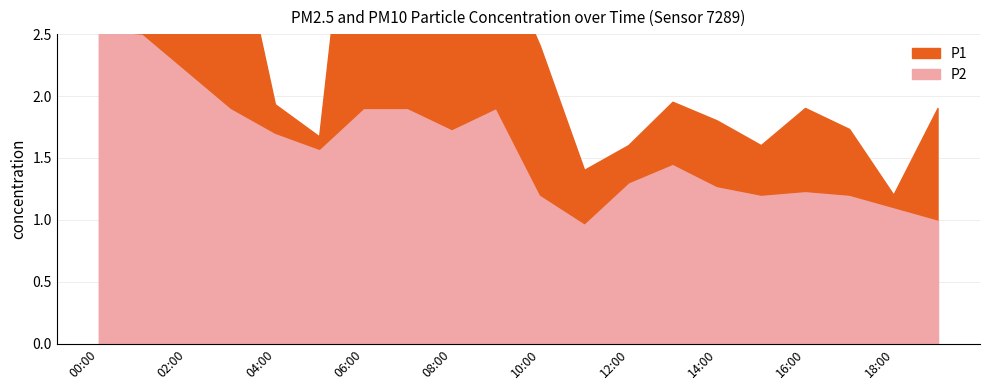

Which series has the largest total across all categories?

P1